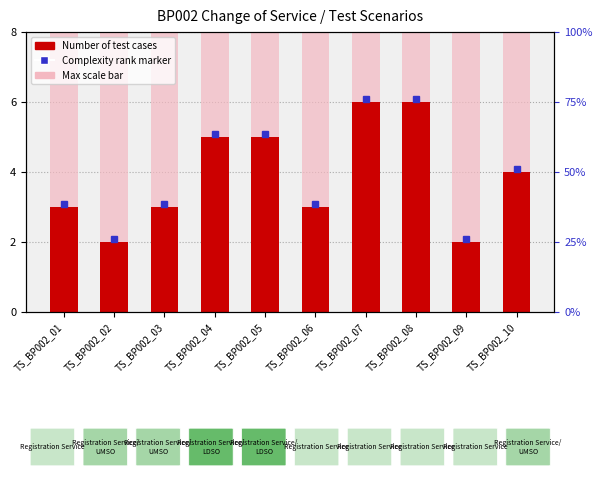

Reading right to left, list all the values displayed in this chart.

TS_BP002_10=4	TS_BP002_09=2	TS_BP002_08=6	TS_BP002_07=6	TS_BP002_06=3	TS_BP002_05=5	TS_BP002_04=5	TS_BP002_03=3	TS_BP002_02=2	TS_BP002_01=3